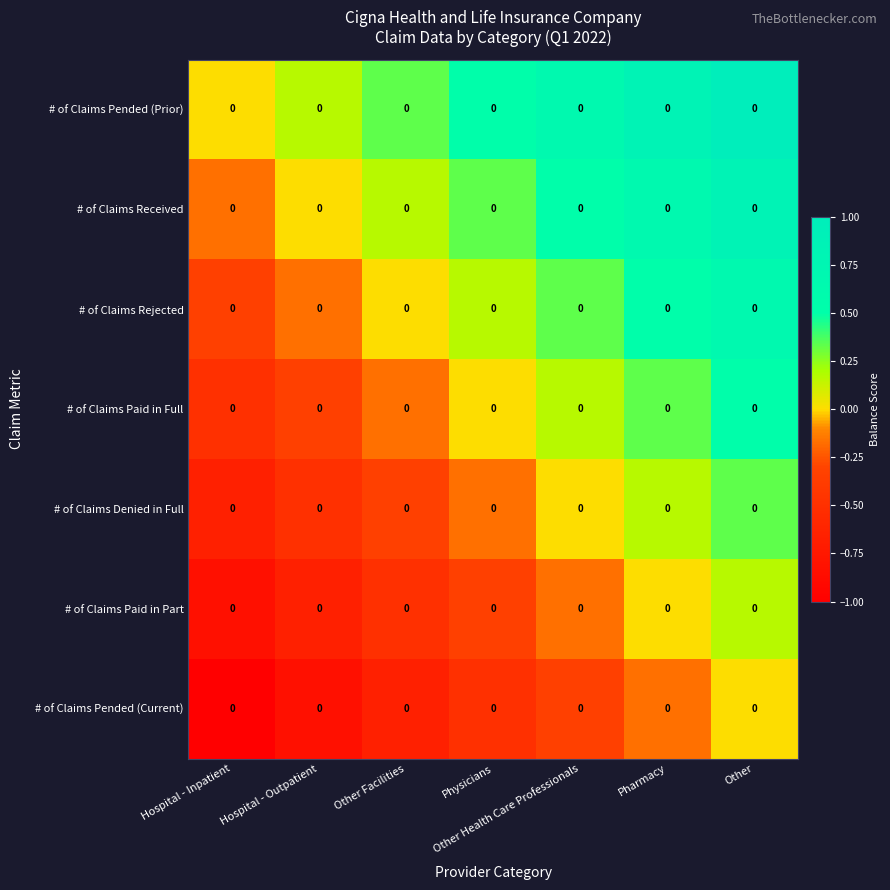

At how many categories does at least one series exceed 0?

6